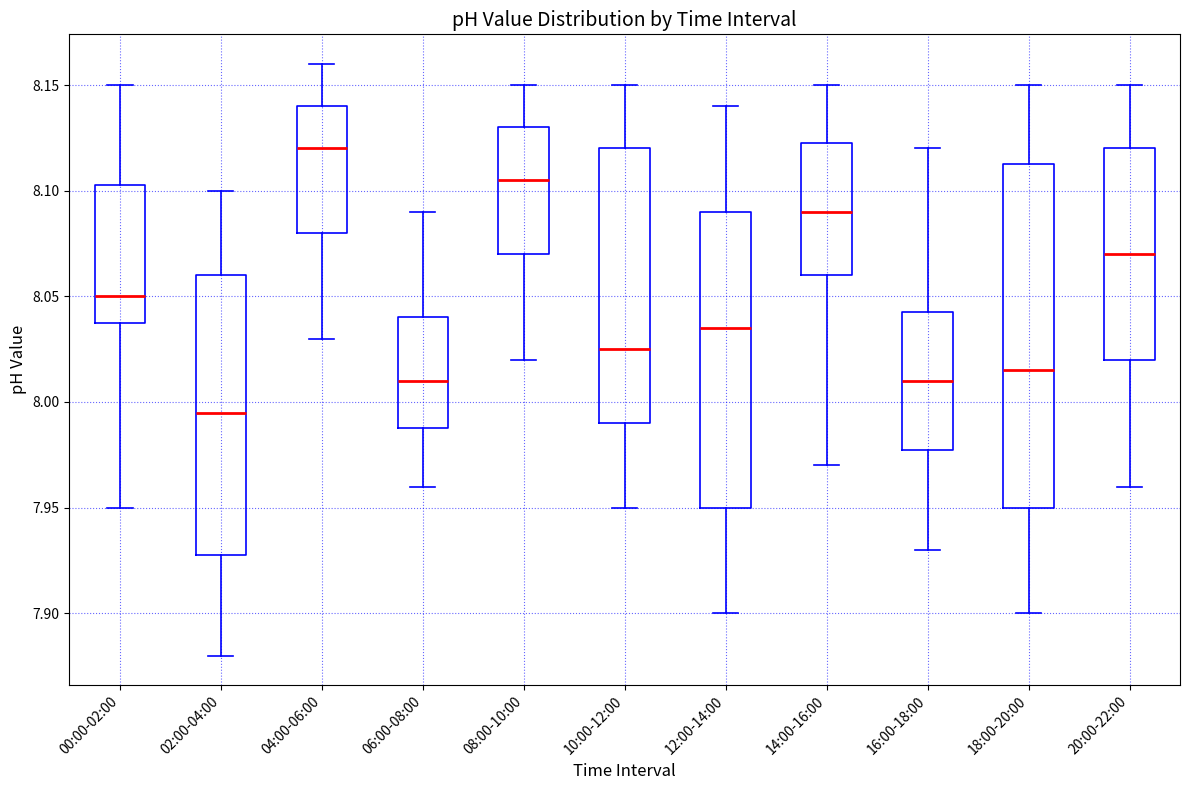

Which box's median line is the lowest?

02:00-04:00